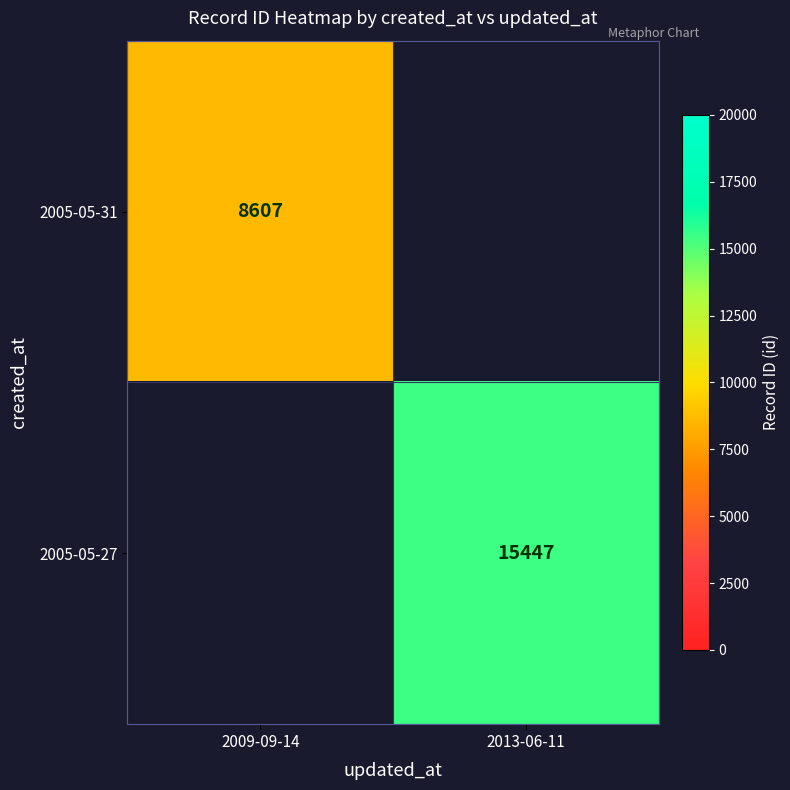

Is it true that 2005-05-27 equals 26278.8 at 2013-06-11?

False